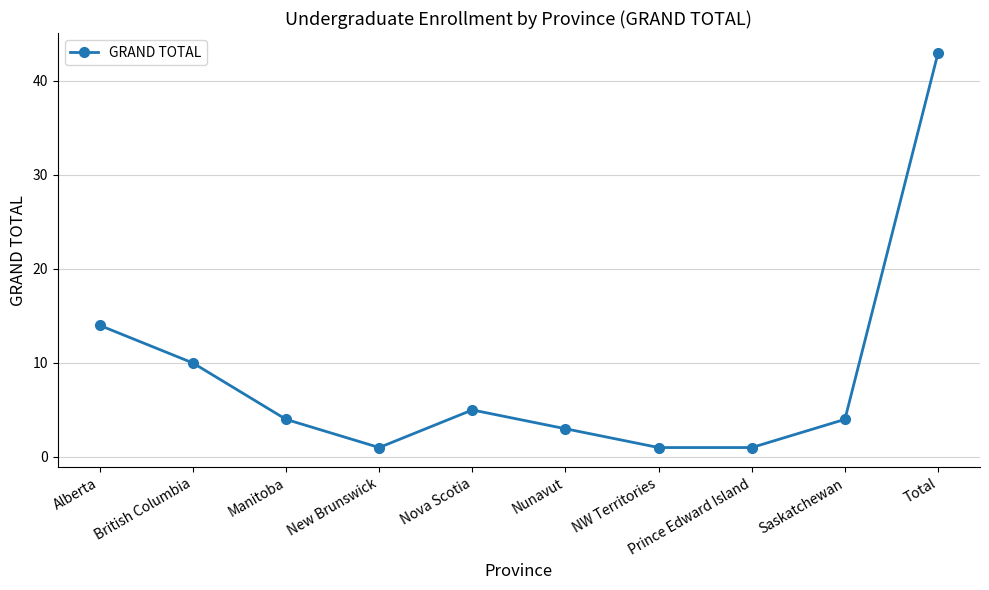

How many lines are shown in the chart?

1